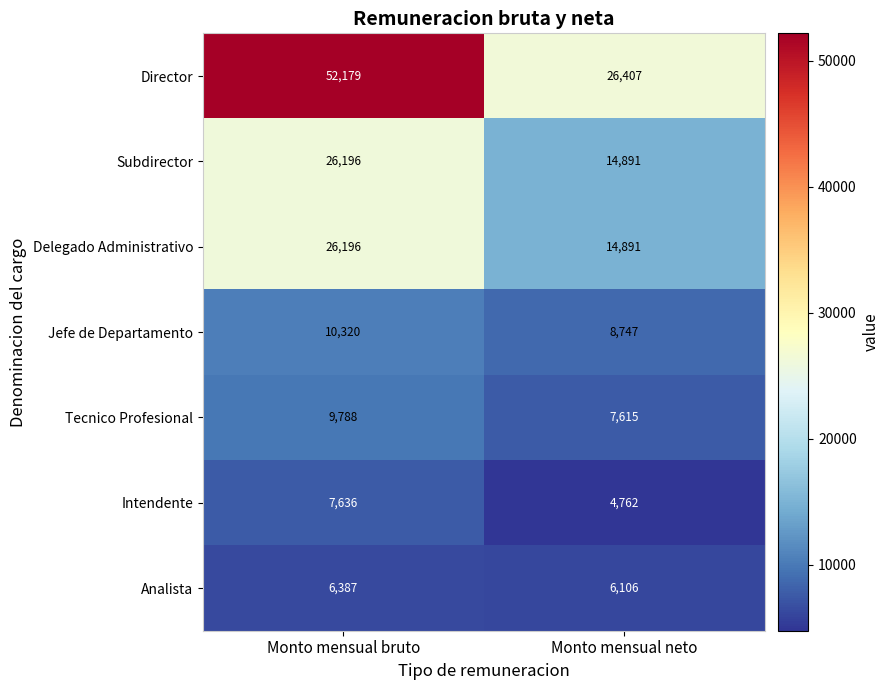

Reading left to right, extract all data points from this chart.

Director: 52179	26407
Subdirector: 26196	14891
Delegado Administrativo: 26196	14891
Jefe de Departamento: 10320	8747
Tecnico Profesional: 9788	7615
Intendente: 7636	4762
Analista: 6387	6106